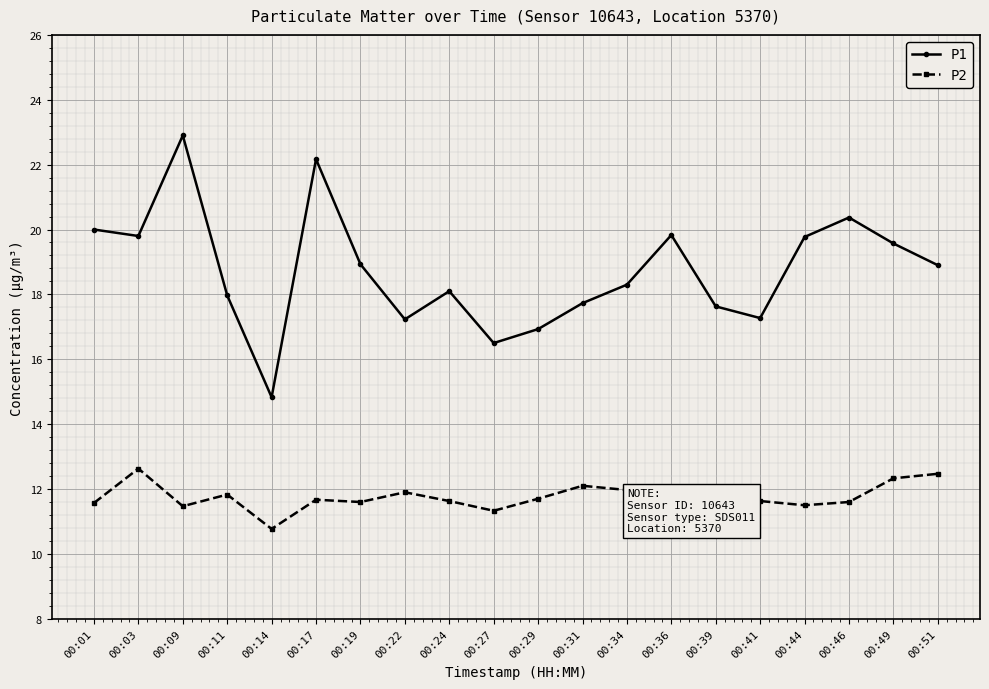

Which series changed the most between 00:31 and 00:36?

P1